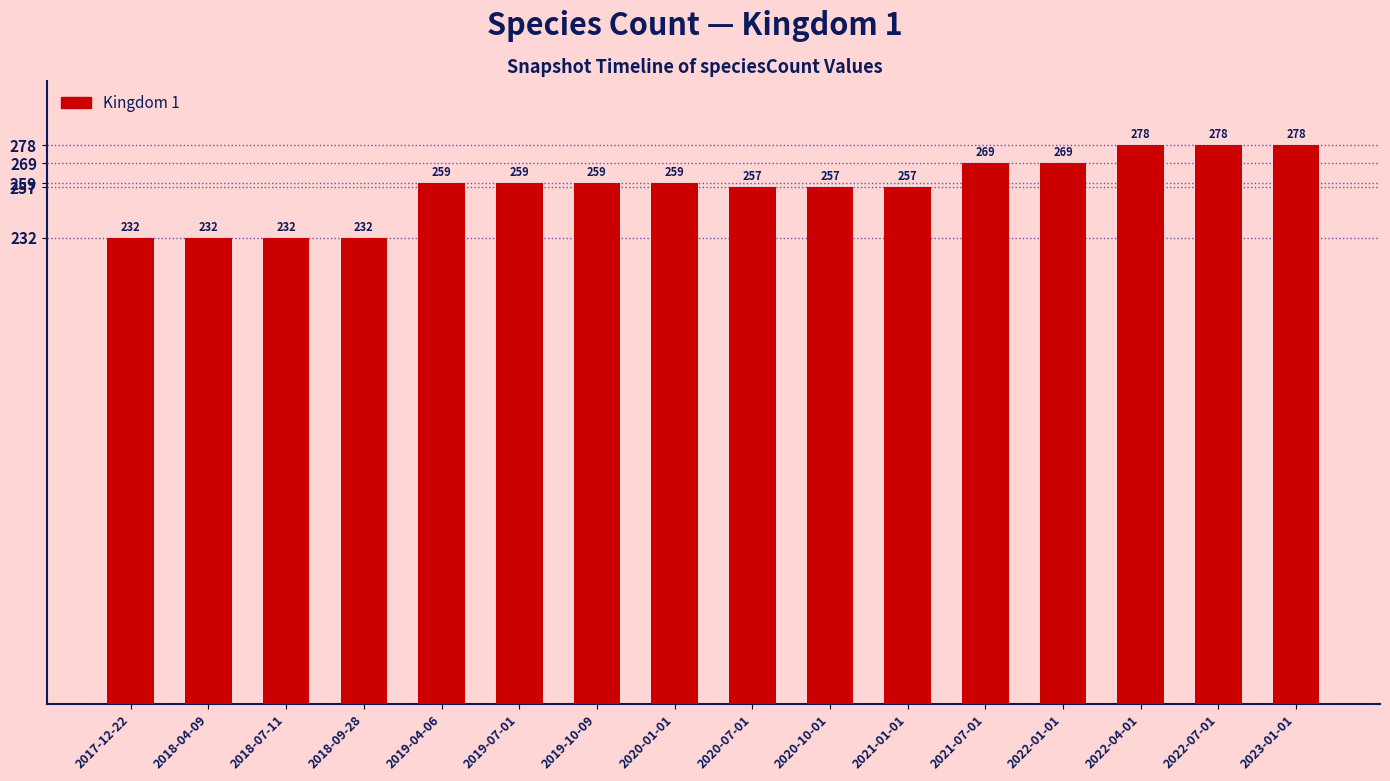

The chart shows a value of 278 at 2022-07-01. True or false?

True